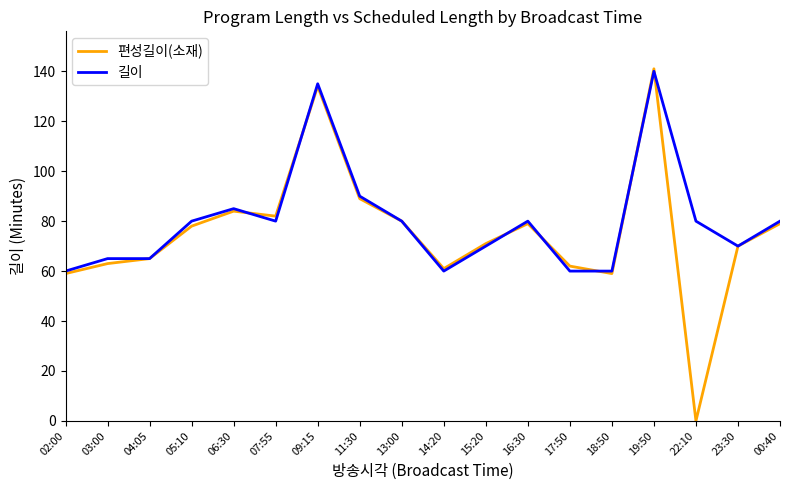

Which series has the largest range (max minus min)?

편성길이(소재)